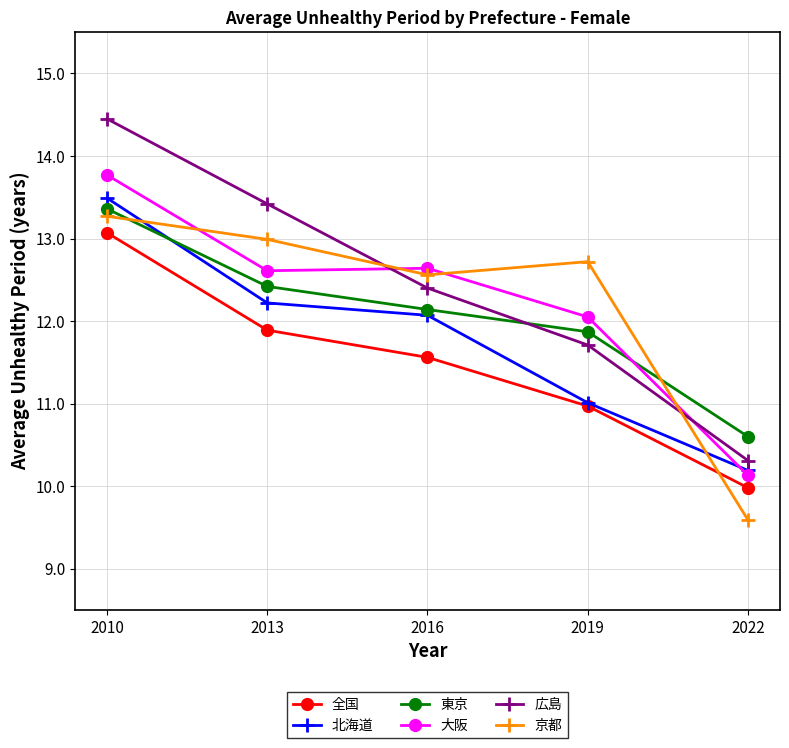

At which label does 京都 first exceed 12?

2010